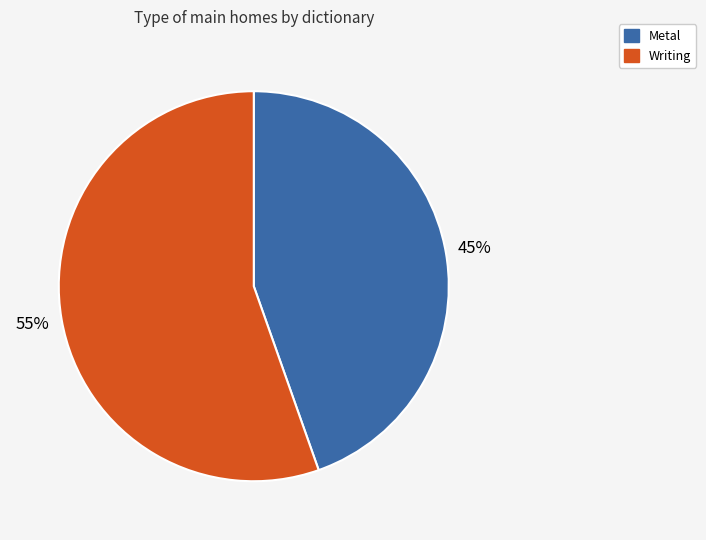

What is the ratio of the value at Metal to the value at Writing?

0.8